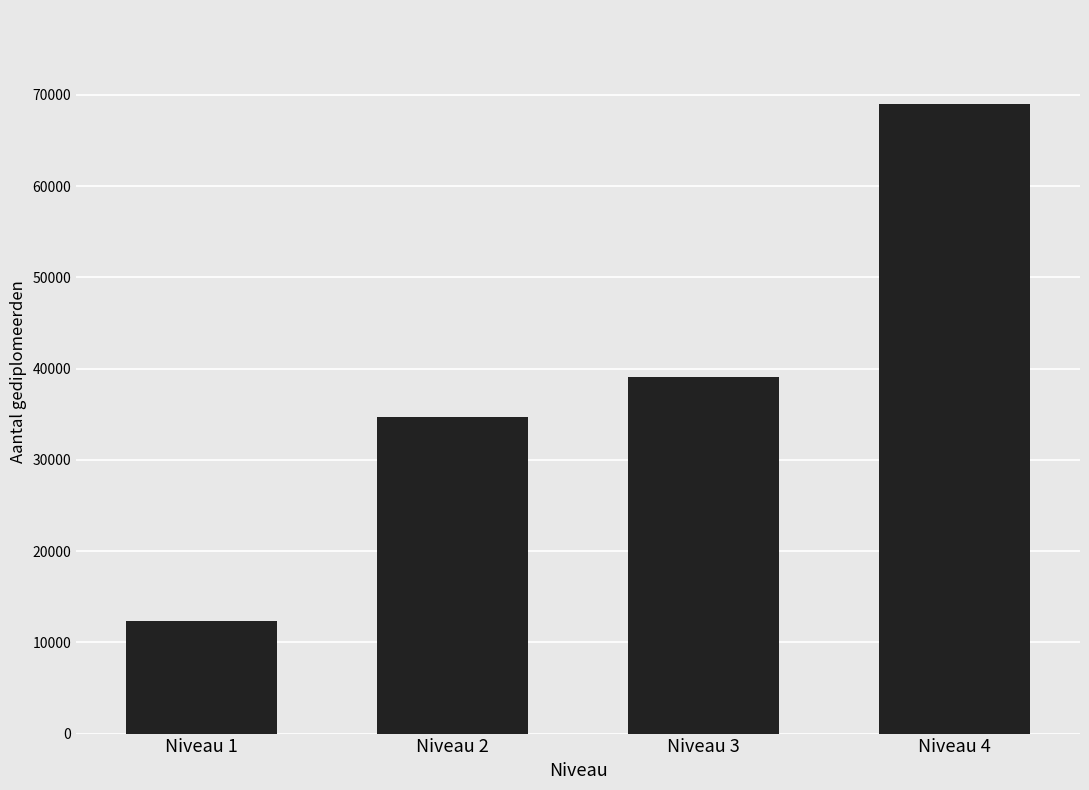

What is the value of the 4th bar from the left?

68953